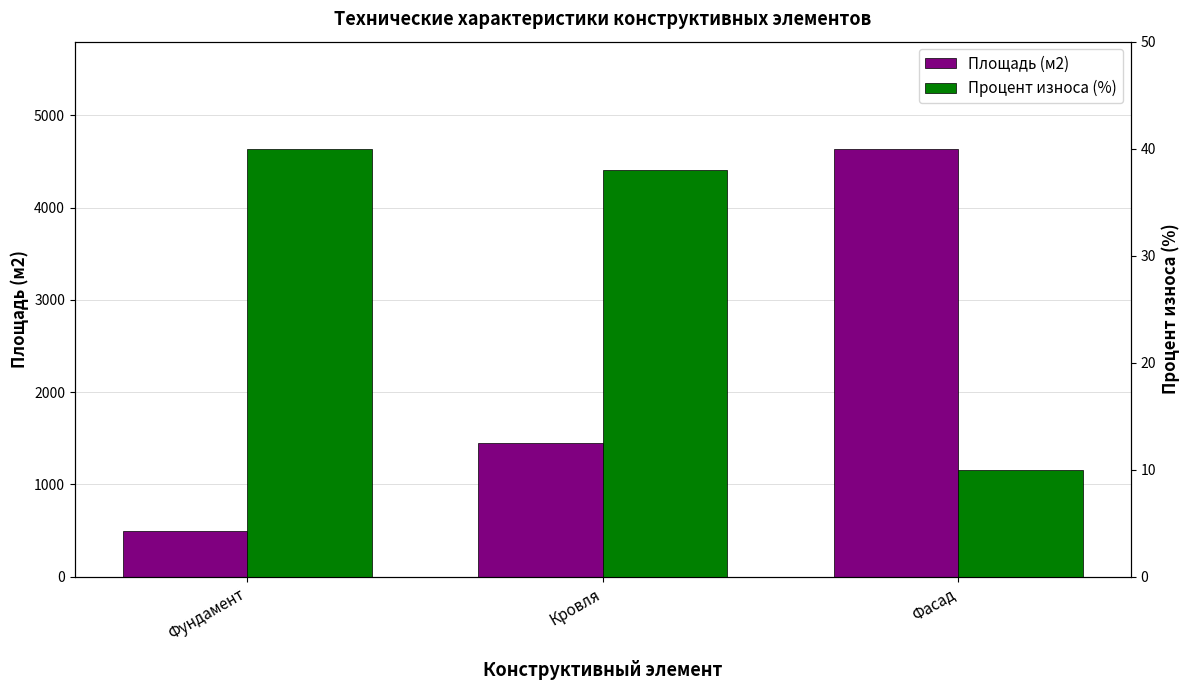

What value does the Процент износа (%) series have at Кровля?

38